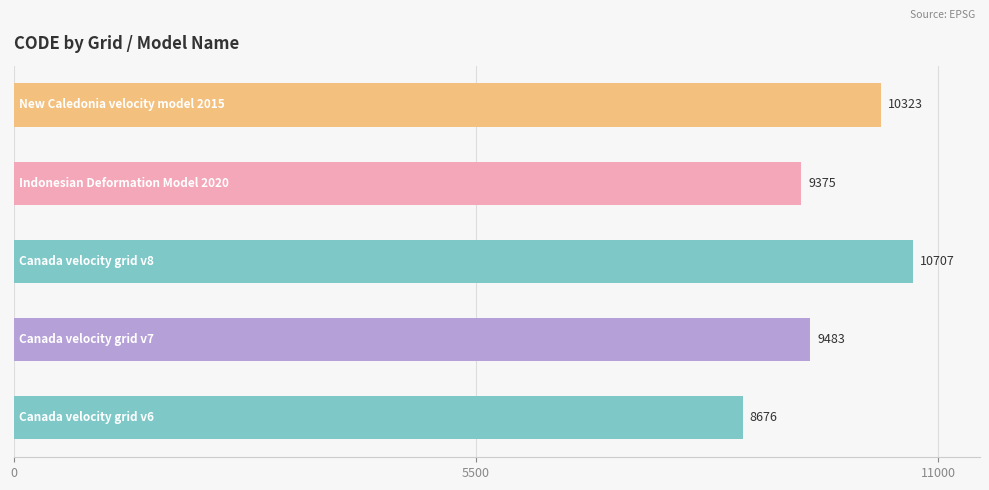

What is the change in value from Canada velocity grid v8 to New Caledonia velocity model 2015?

-384